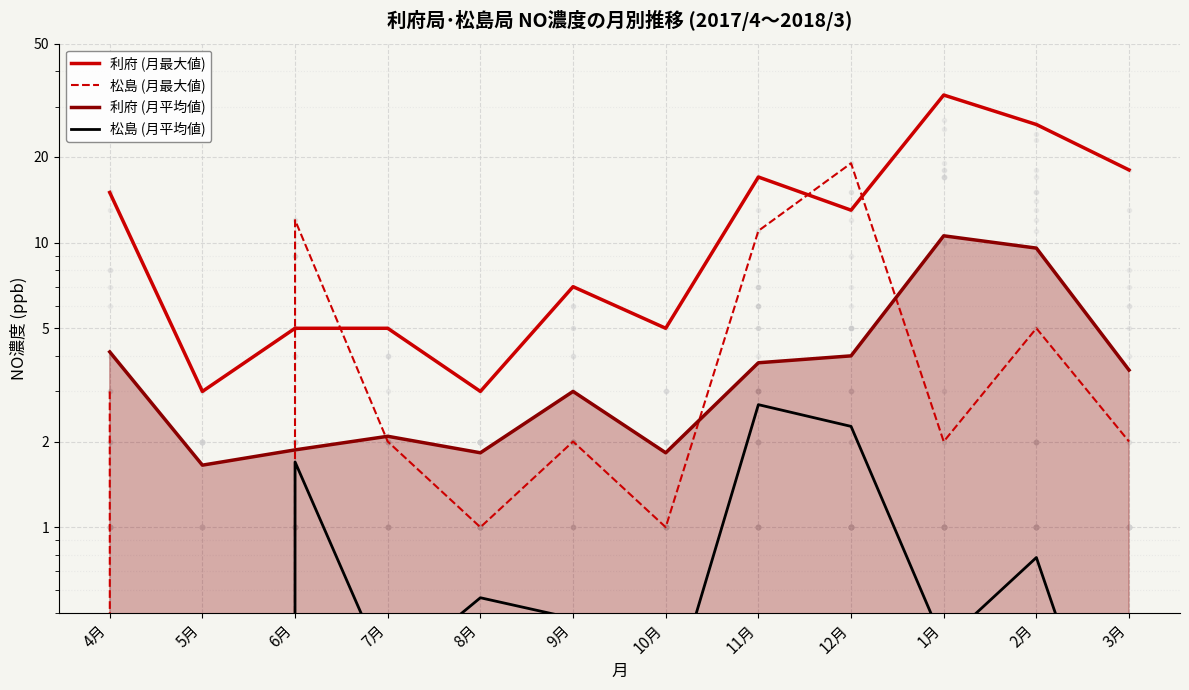

True or false: 松島 (月平均値) and 利府 (月平均値) cross at least once.

False